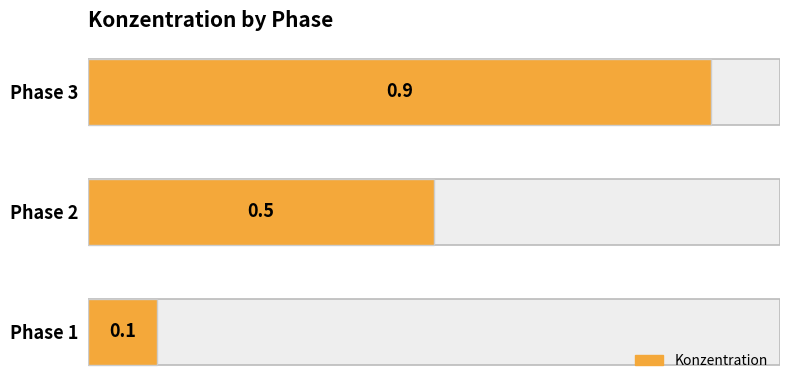

Does the chart contain stacked bars?

No